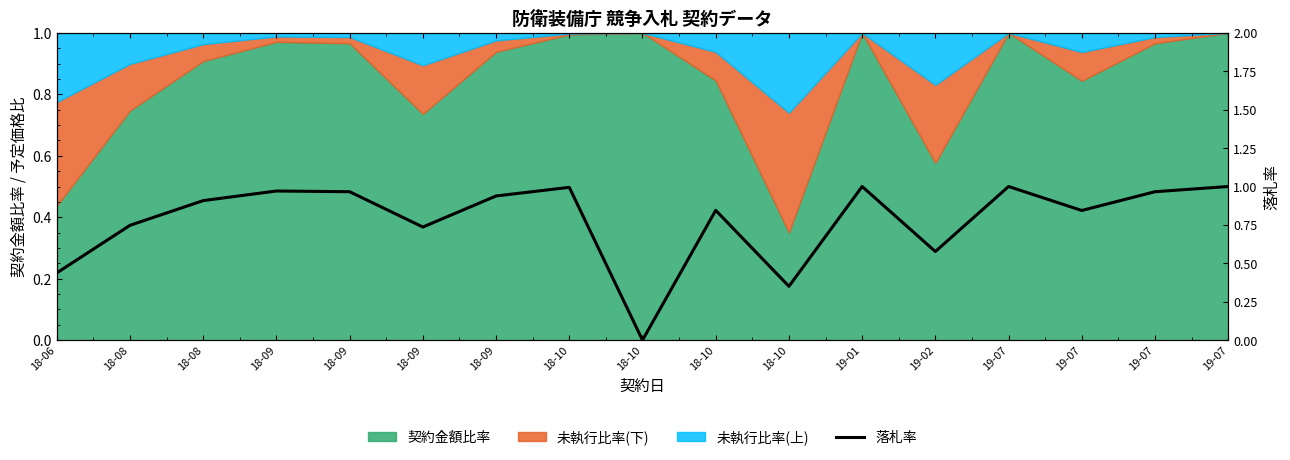

What is the sum of the values at 19-07 and 18-10?

2.0